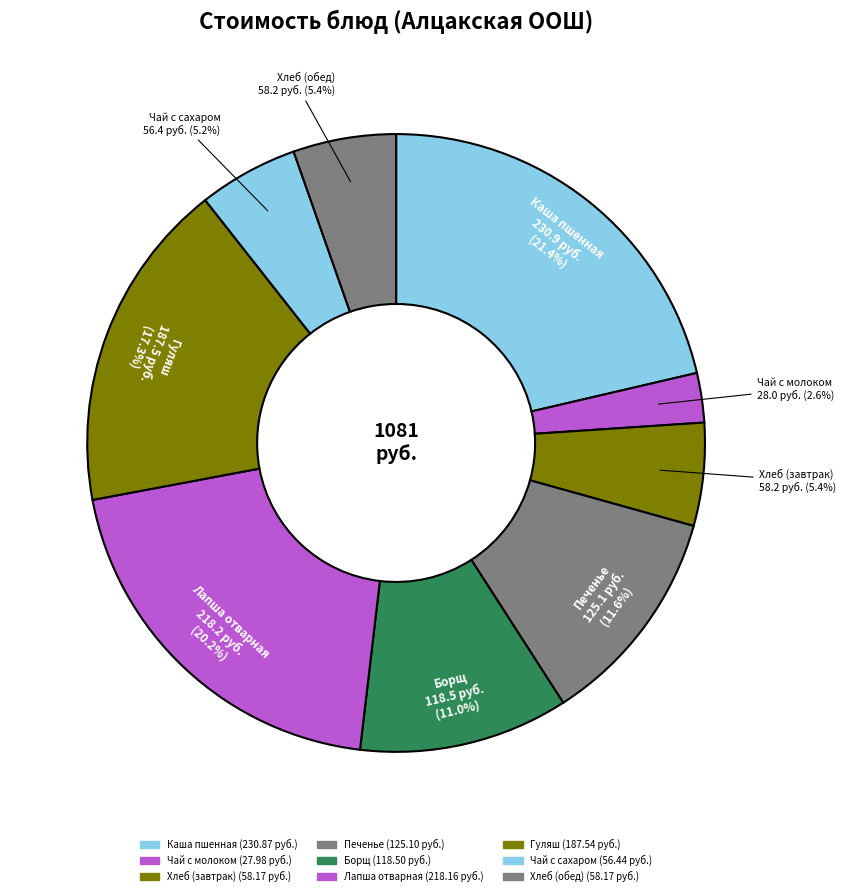

Is there any slice that represents more than half of the pie?

No